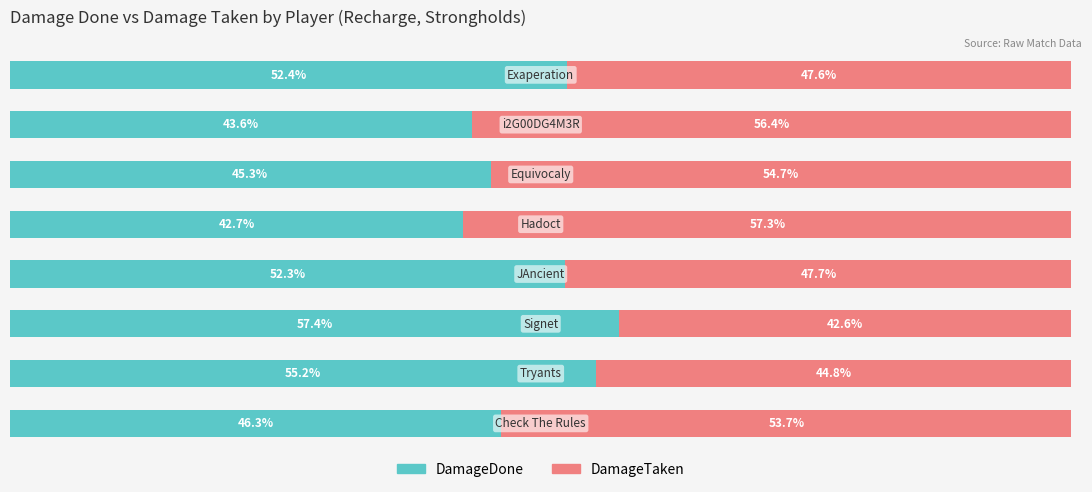

Reading right to left, extract all data points from this chart.

DamageDone: 52.4	43.6	45.3	42.7	52.3	57.4	55.2	46.3
DamageTaken: 47.6	56.4	54.7	57.3	47.7	42.6	44.8	53.7